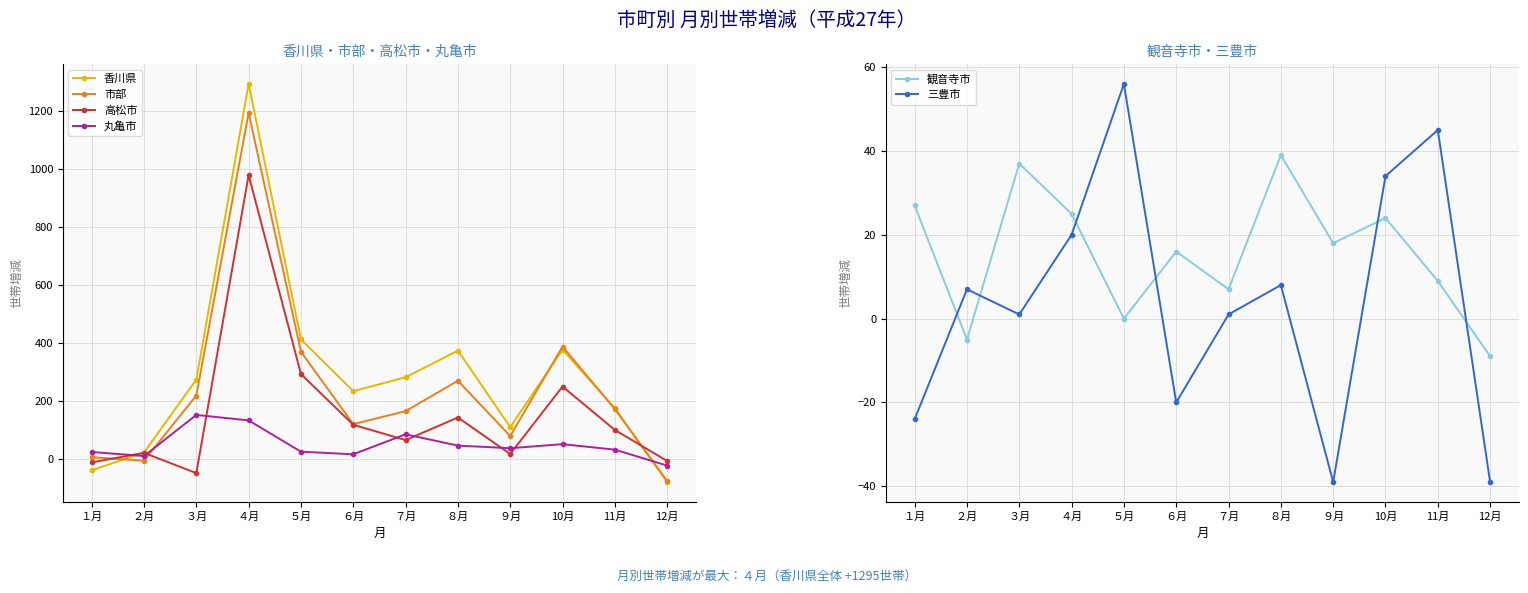

Rank the series by their maximum value, from lowest to highest.

観音寺市, 三豊市, 丸亀市, 高松市, 市部, 香川県